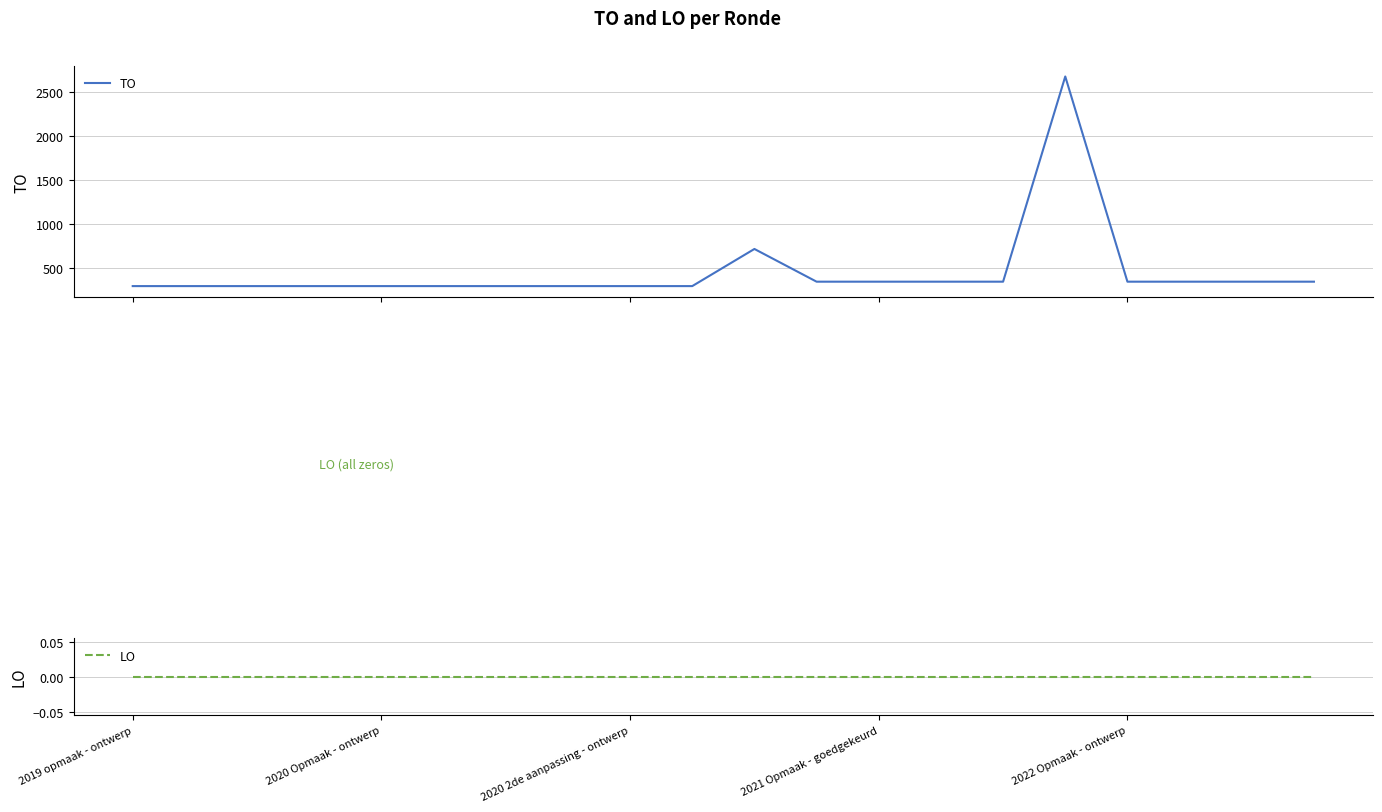

True or false: LO has more than 1 points higher than both neighbors.

False